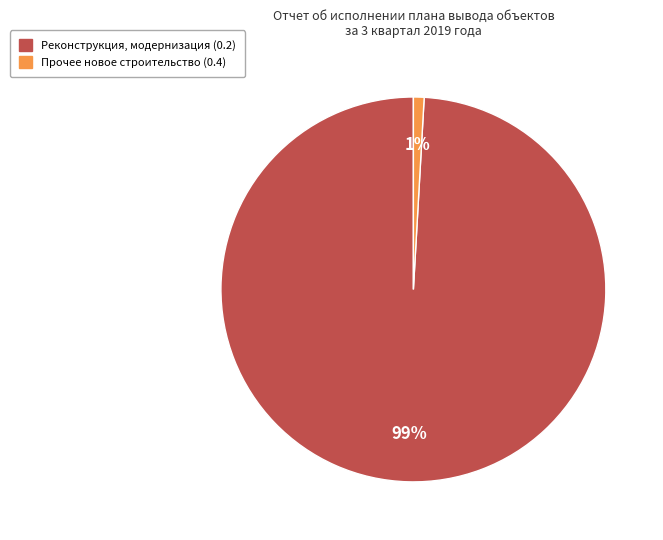

To the nearest percent, what is the difference between the largest and smallest slice percentages?

98%